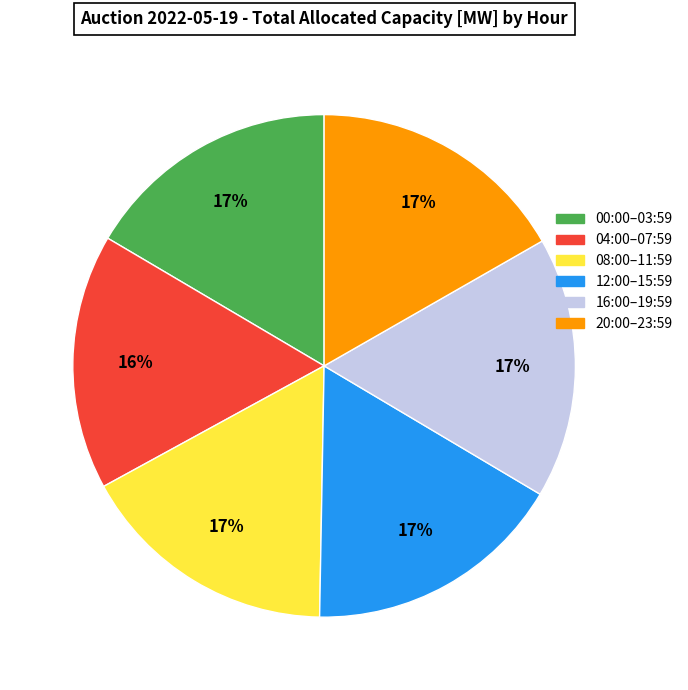

How many segments does this pie chart have?

6